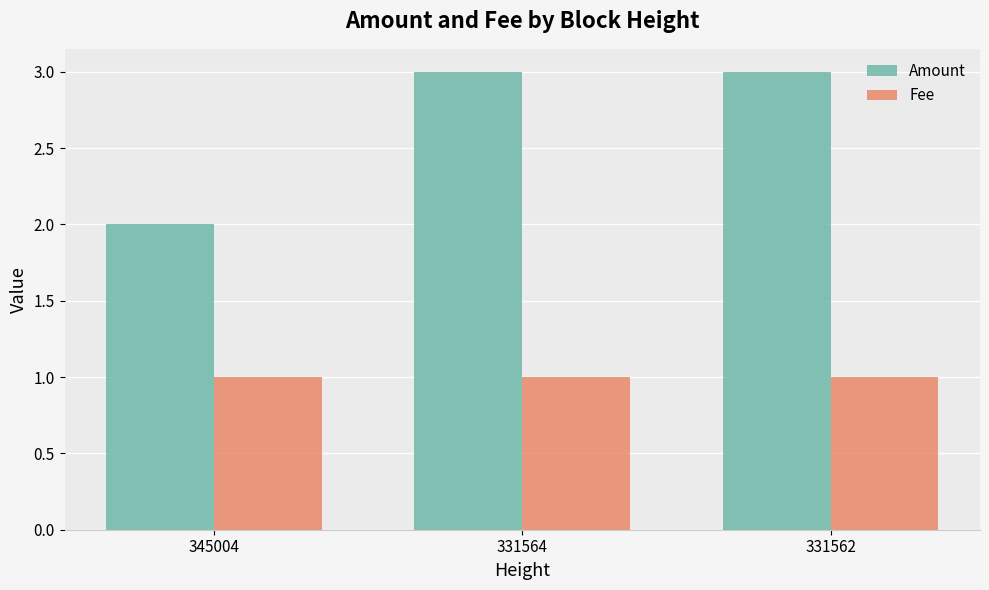

List the series in order of their peak value, lowest first.

Fee, Amount